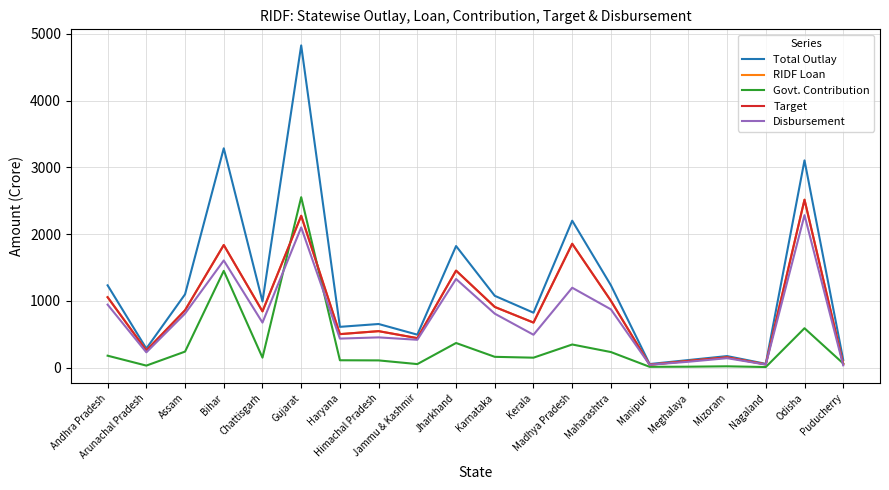

Is this an area chart (filled region under the line)?

No